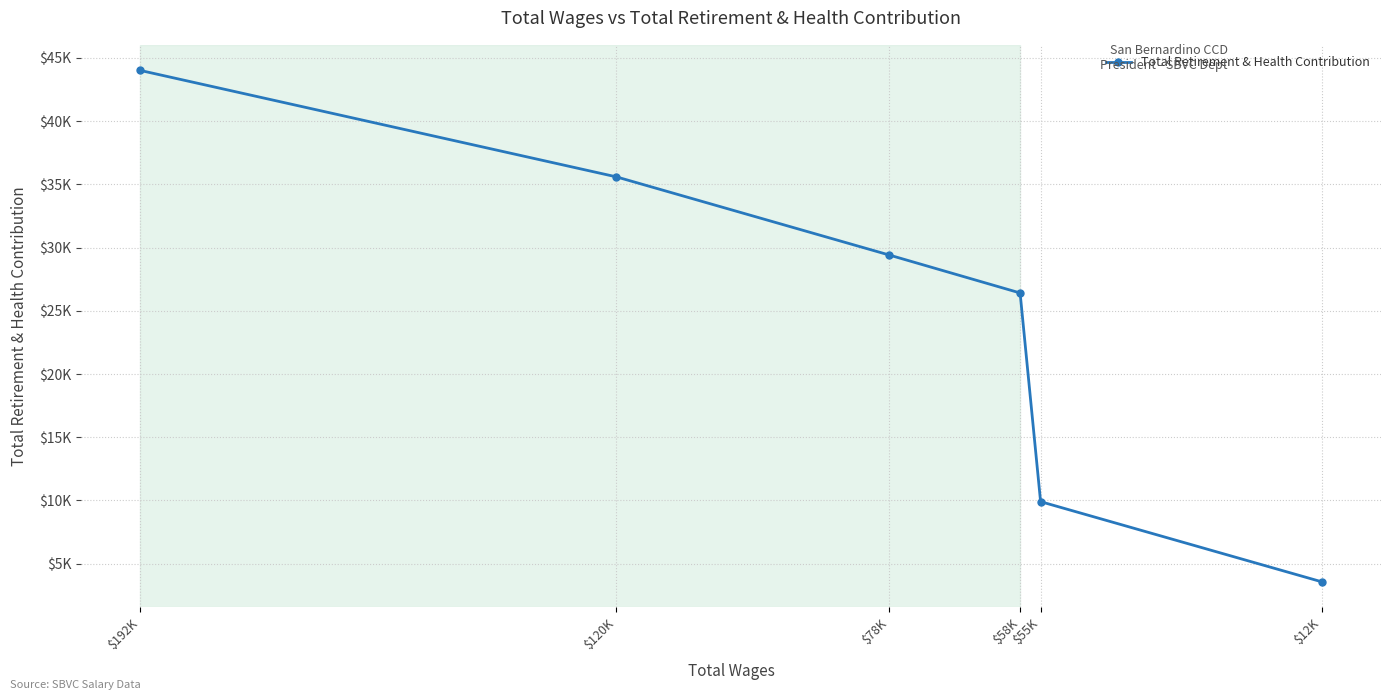

Does the chart display data point markers on the line(s)?

Yes